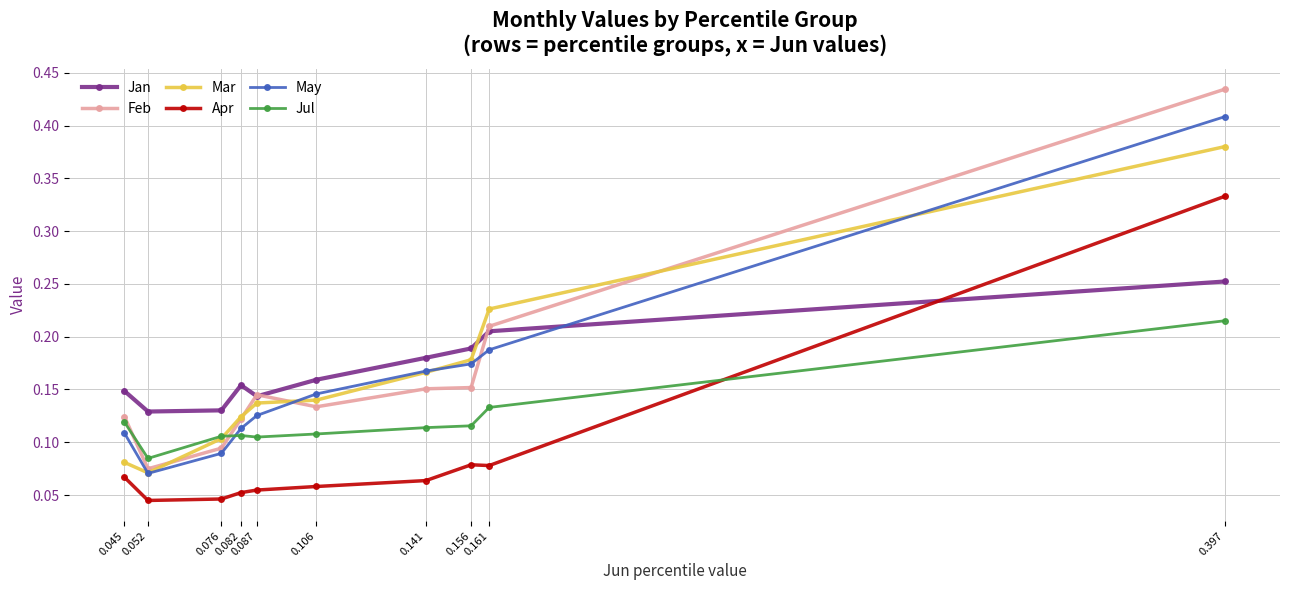

True or false: May has more than 1 points higher than both neighbors.

False